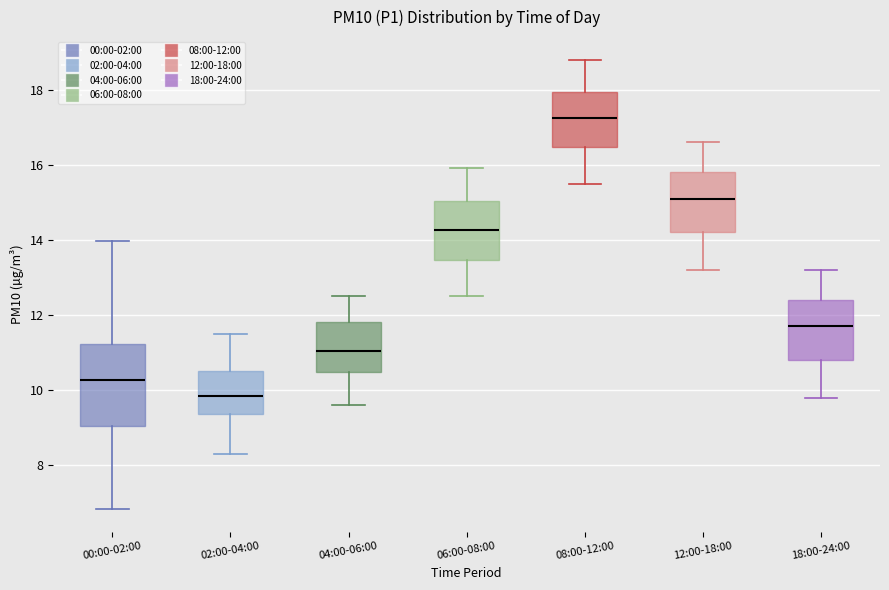

Reading left to right, transcribe this box plot: for each box, give where its median line is, the range the box spans, and where its two whiskers end, as read against the y-axis. The values are not printed on the chart, so give them approximately, as read against the axis.

00:00-02:00: median 10.2, box 9.0 to 11.2, whiskers 6.8 to 14.0
02:00-04:00: median 9.8, box 9.4 to 10.6, whiskers 8.4 to 11.6
04:00-06:00: median 11.0, box 10.4 to 11.8, whiskers 9.6 to 12.6
06:00-08:00: median 14.2, box 13.4 to 15.0, whiskers 12.6 to 16.0
08:00-12:00: median 17.2, box 16.4 to 18.0, whiskers 15.6 to 18.8
12:00-18:00: median 15.2, box 14.2 to 15.8, whiskers 13.2 to 16.6
18:00-24:00: median 11.8, box 10.8 to 12.4, whiskers 9.8 to 13.2